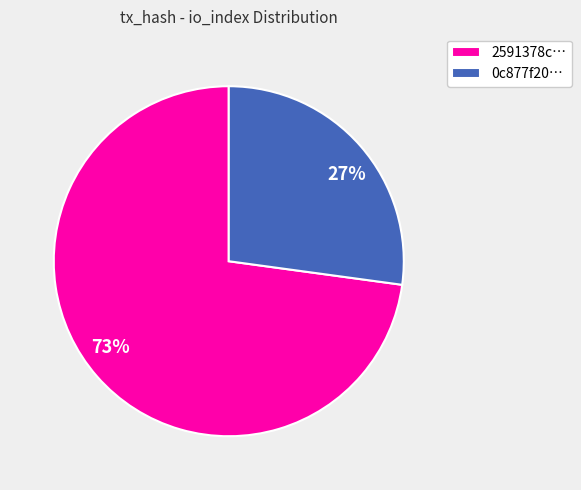

What is the majority slice?

2591378c…